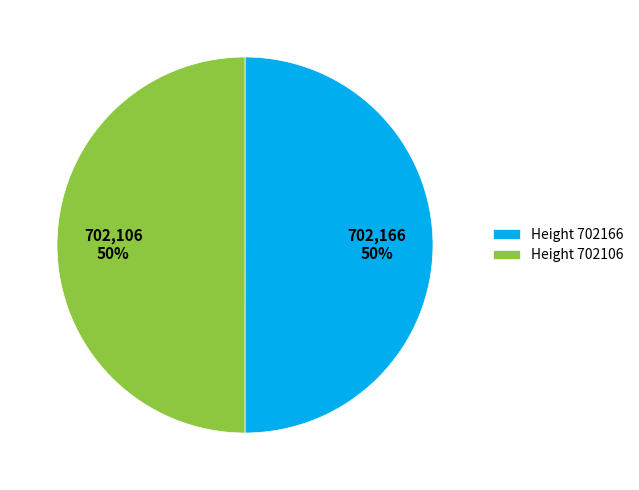

To the nearest percent, what portion does Height 702106 represent?

50%